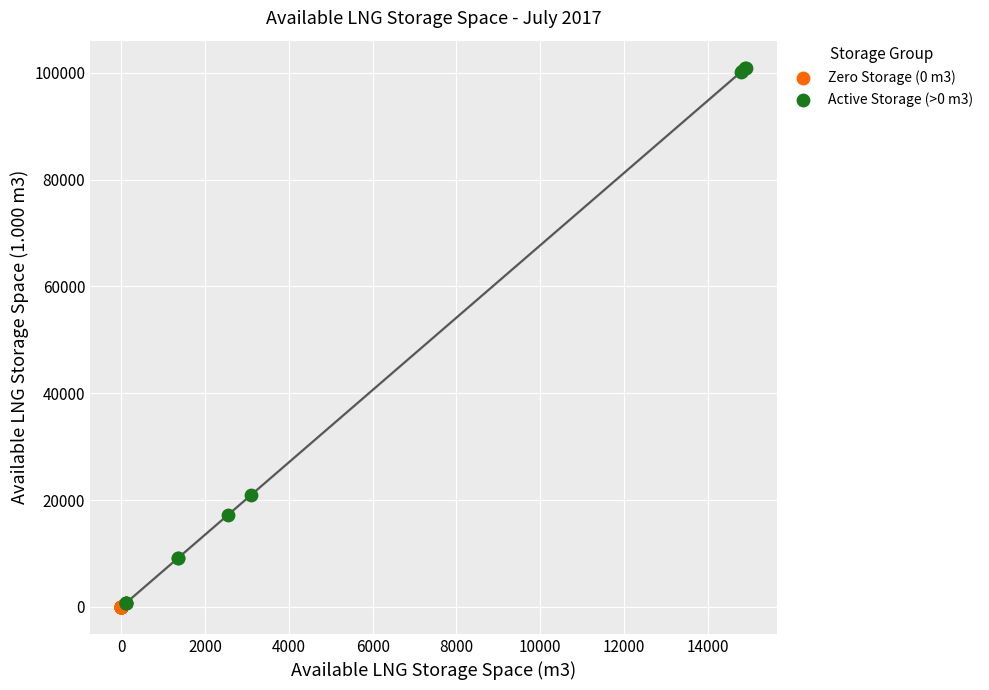

Which series contains the highest Y value?

Active Storage (>0 m3)